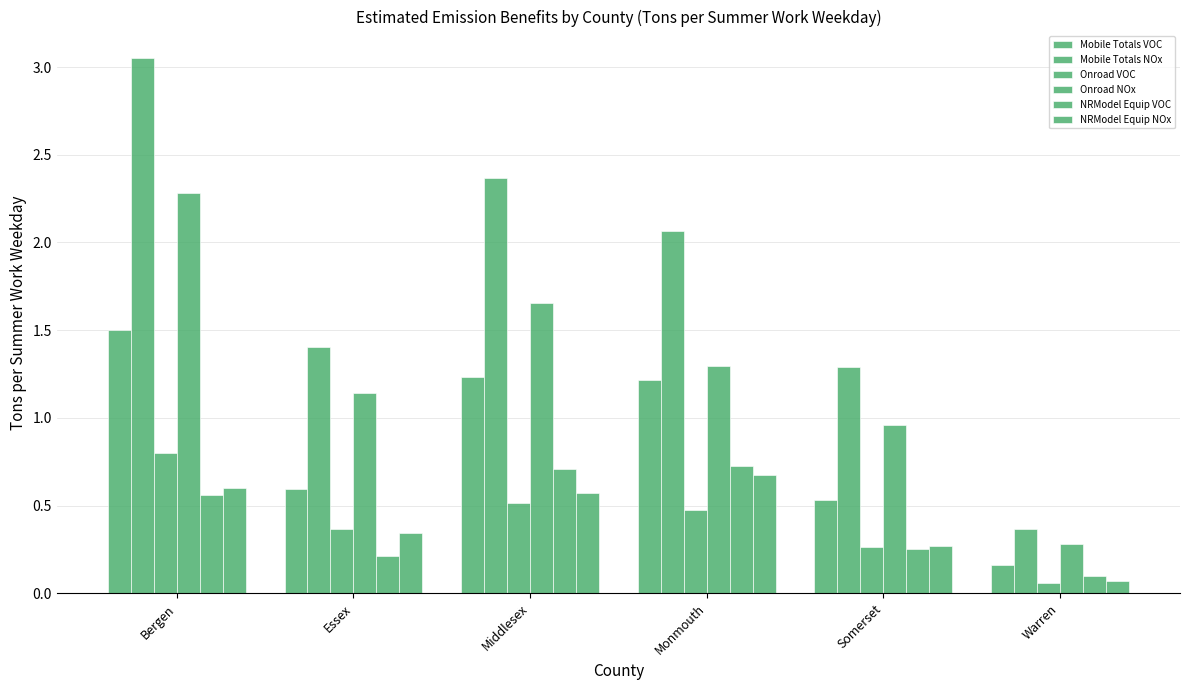

What is the total value across all series at Somerset?

3.6